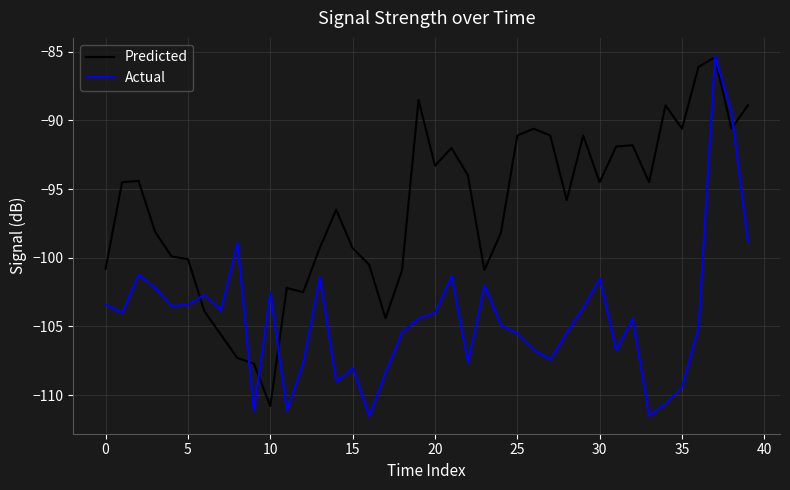

Count the number of categories in the chart.

40